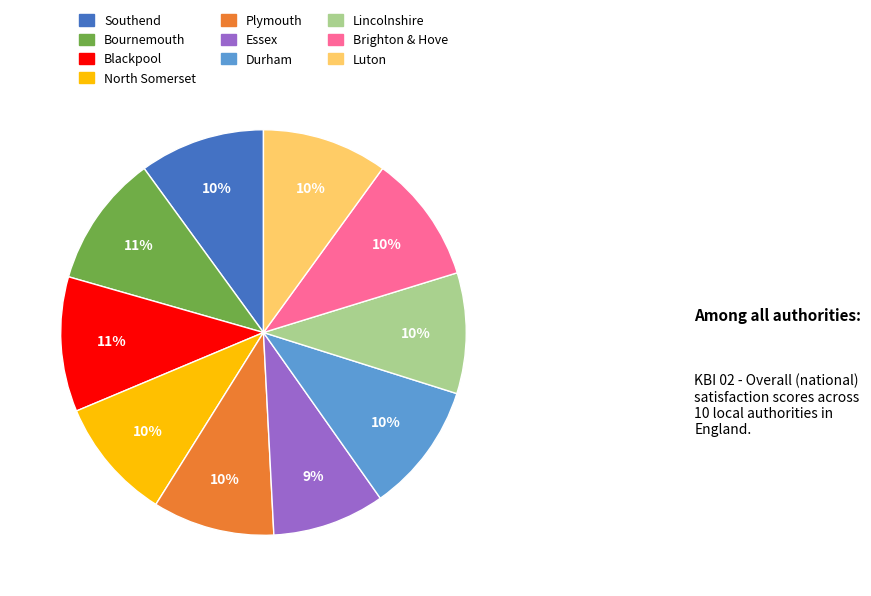

Does Blackpool account for over 50% of the chart?

No